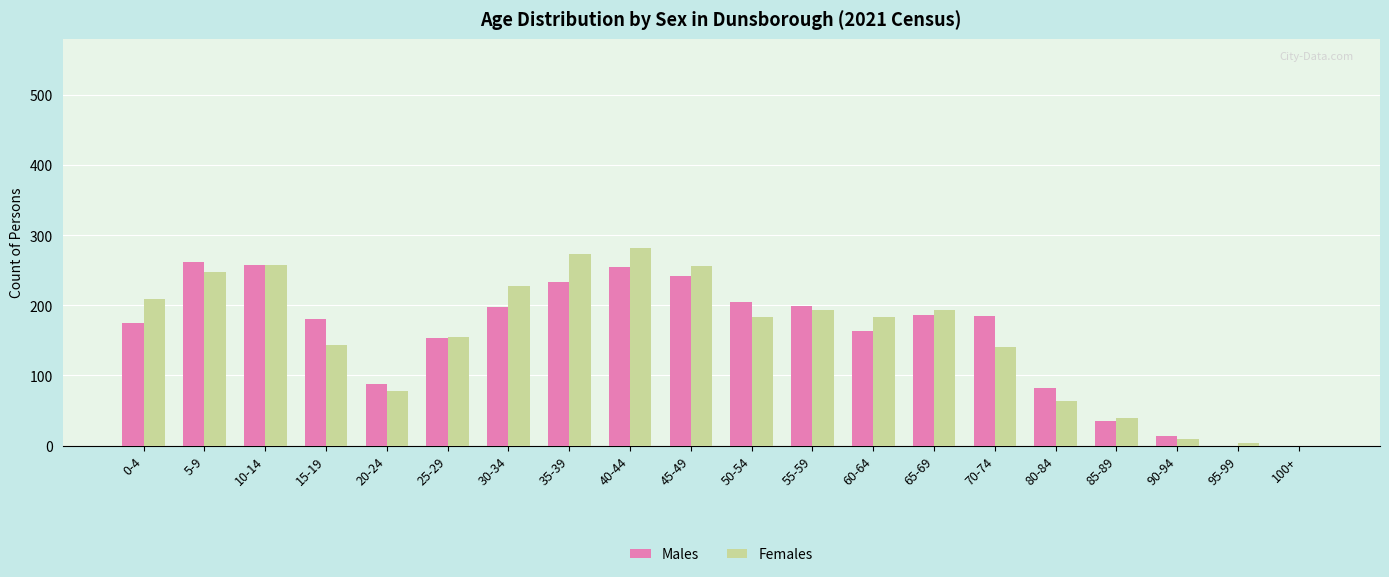

True or false: Males has a value of 181 at 15-19.

True